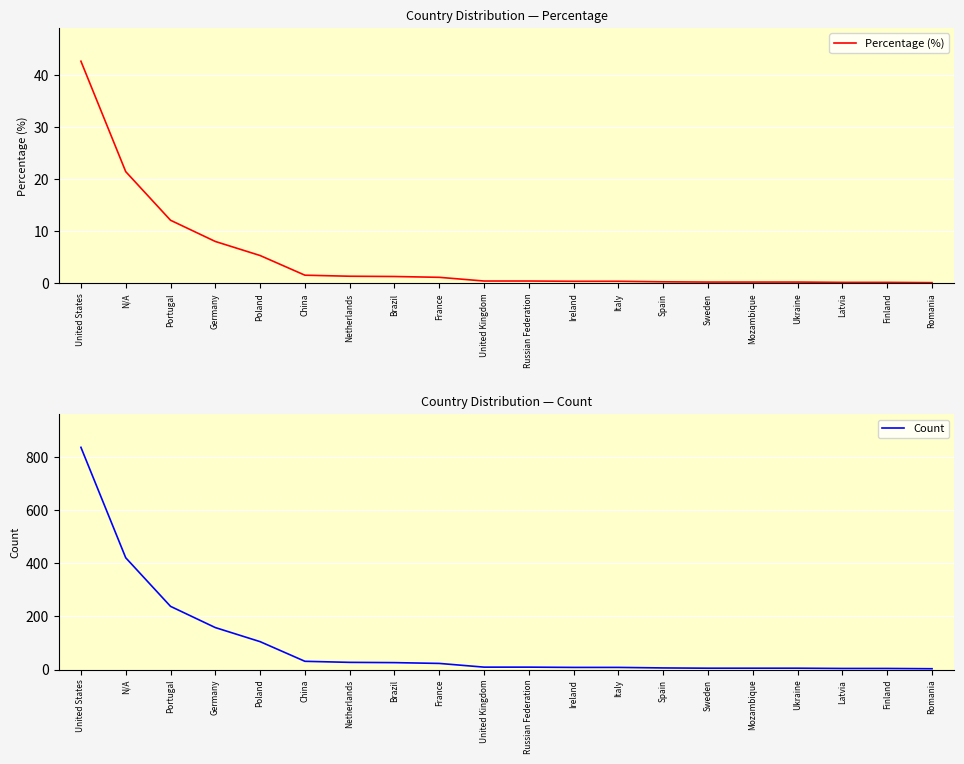

What is the label of the 19th point from the right?

N/A